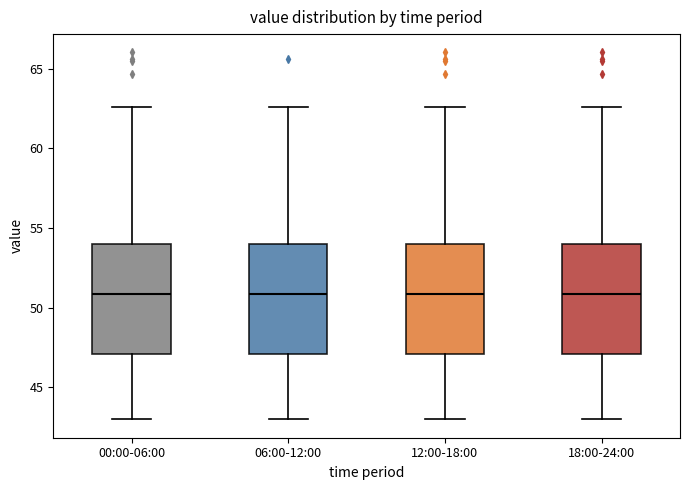

Reading left to right, transcribe this box plot: for each box, give where its median line is, the range the box spans, and where its two whiskers end, as read against the y-axis. The values are not printed on the chart, so give them approximately, as read against the axis.

00:00-06:00: median 51.0, box 47.0 to 54.0, whiskers 43.0 to 62.5
06:00-12:00: median 51.0, box 47.0 to 54.0, whiskers 43.0 to 62.5
12:00-18:00: median 51.0, box 47.0 to 54.0, whiskers 43.0 to 62.5
18:00-24:00: median 51.0, box 47.0 to 54.0, whiskers 43.0 to 62.5